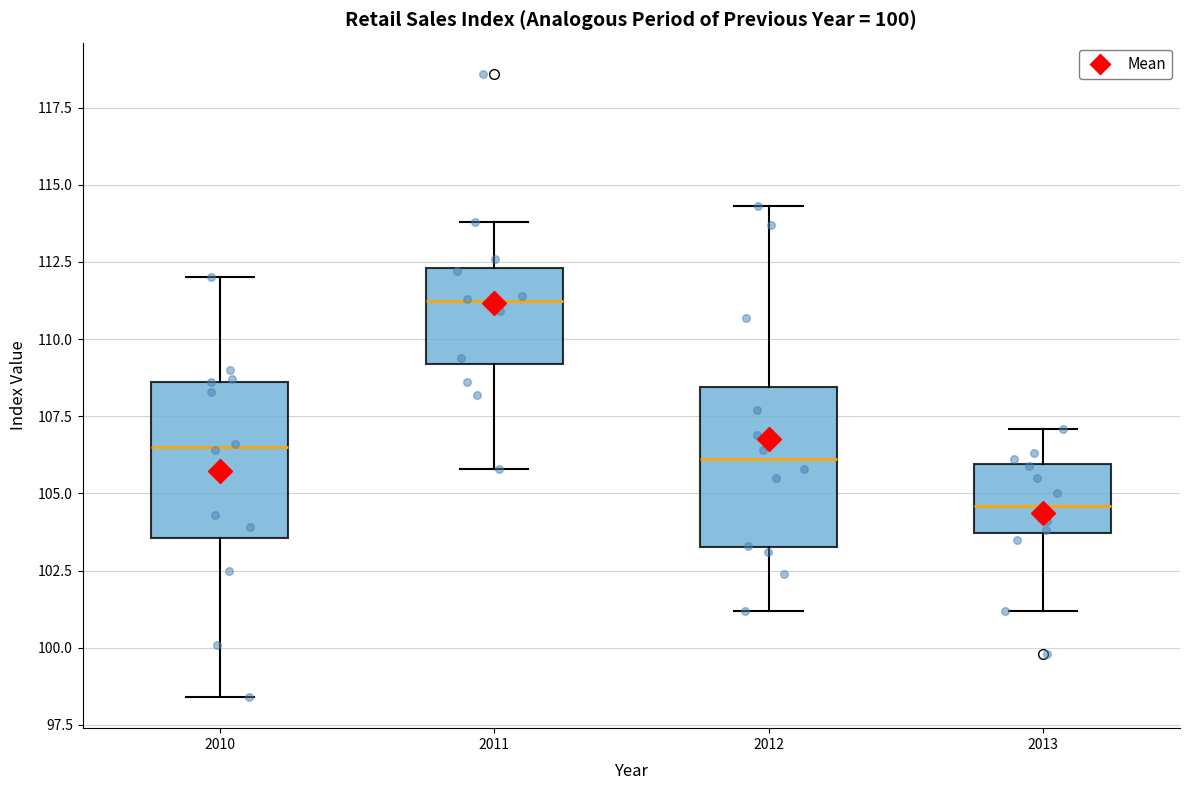

Reading left to right, transcribe this box plot: for each box, give where its median line is, the range the box spans, and where its two whiskers end, as read against the y-axis. The values are not printed on the chart, so give them approximately, as read against the axis.

2010: median 106.5, box 103.5 to 108.5, whiskers 98.5 to 112.0
2011: median 111.5, box 109.0 to 112.5, whiskers 106.0 to 114.0
2012: median 106.0, box 103.5 to 108.5, whiskers 101.0 to 114.5
2013: median 104.5, box 103.5 to 106.0, whiskers 101.0 to 107.0